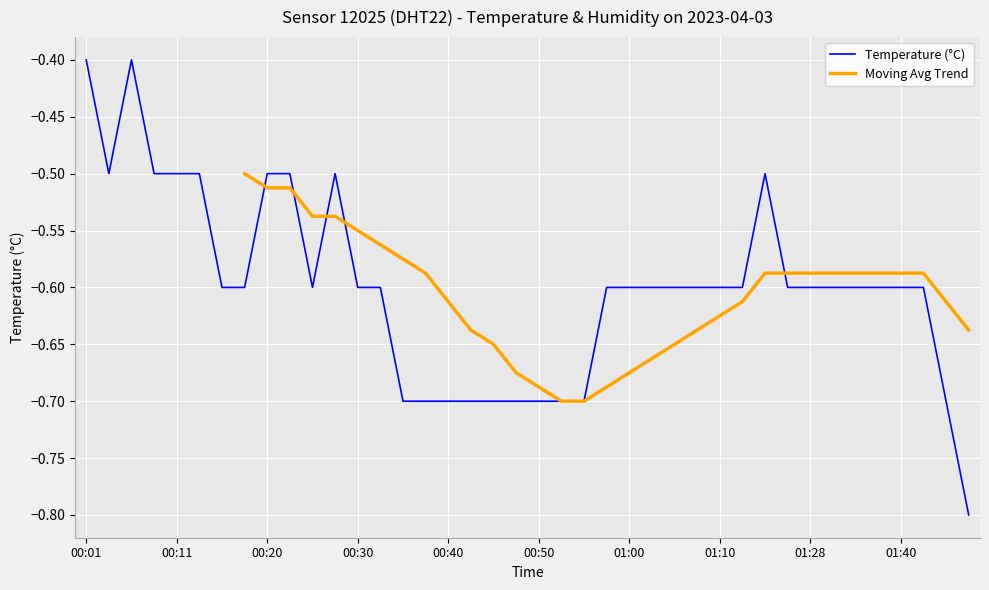

How many points are higher than both their immediate neighbors (excluding endpoints)?

3